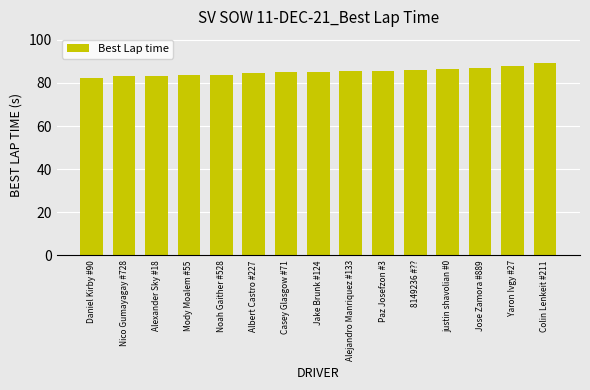

Is it true that the value at Alexander Sky #18 is 83.4?

True